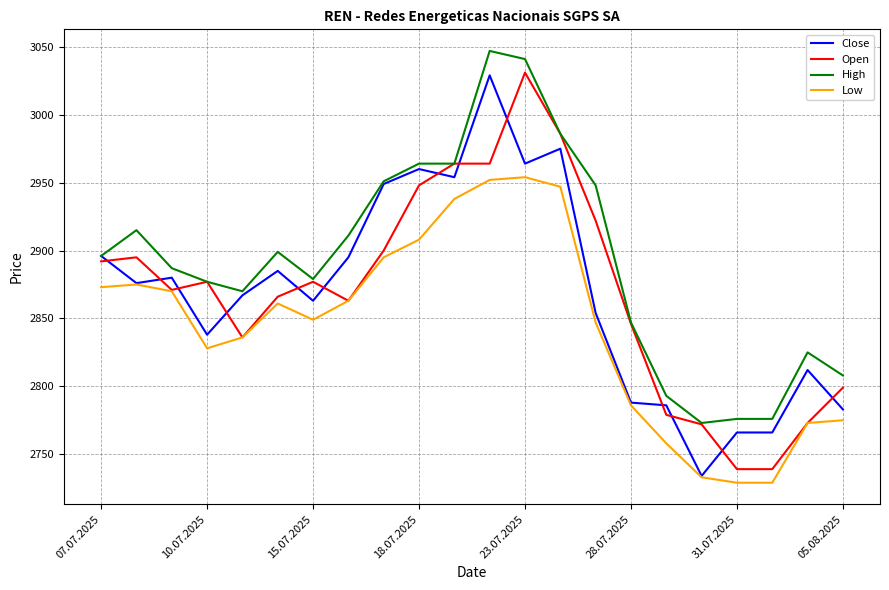

True or false: High and Low intersect in this chart.

False